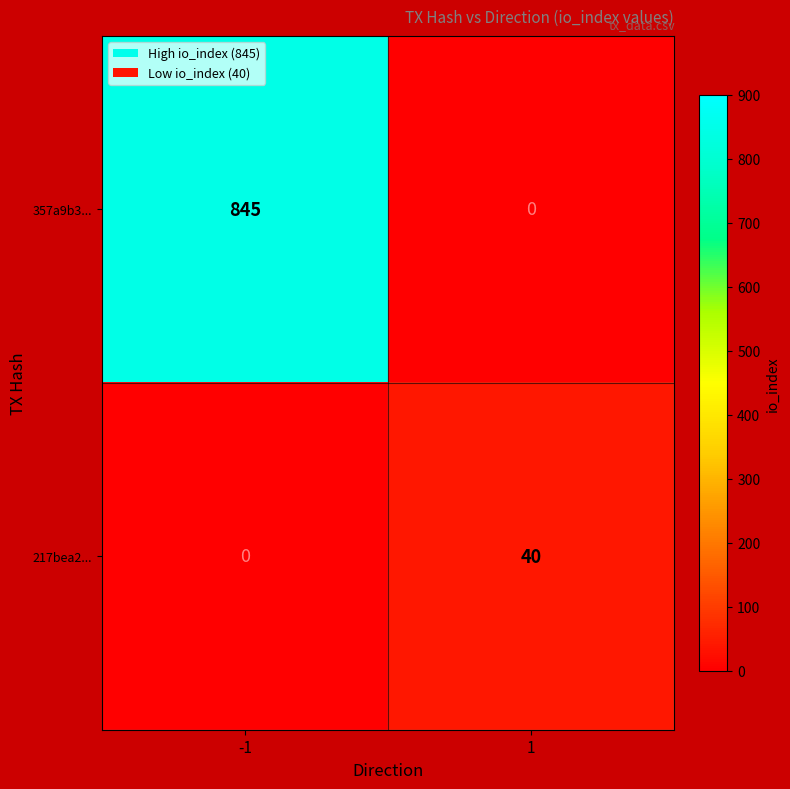

Reading right to left, list all the values displayed in this chart.

357a9b3...: 0	845
217bea2...: 40	0